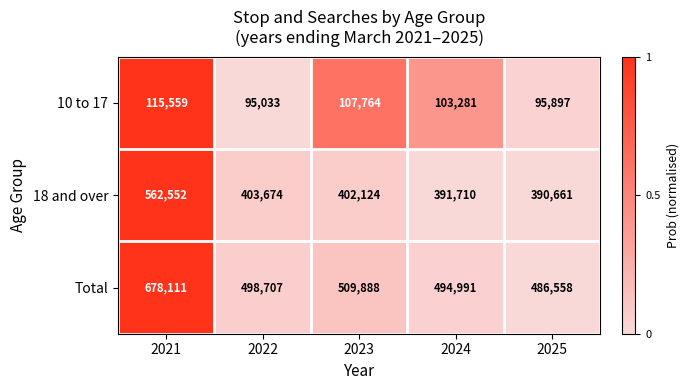

Rank the series at 2022 from lowest to highest value.

10 to 17, 18 and over, Total